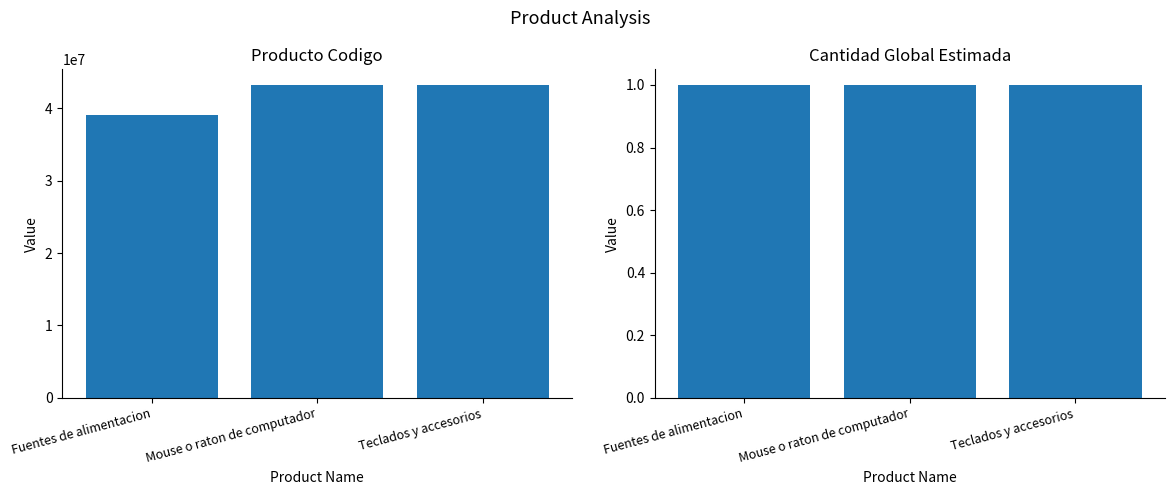

At which category is the sum across all series the highest?

Mouse o raton de computador